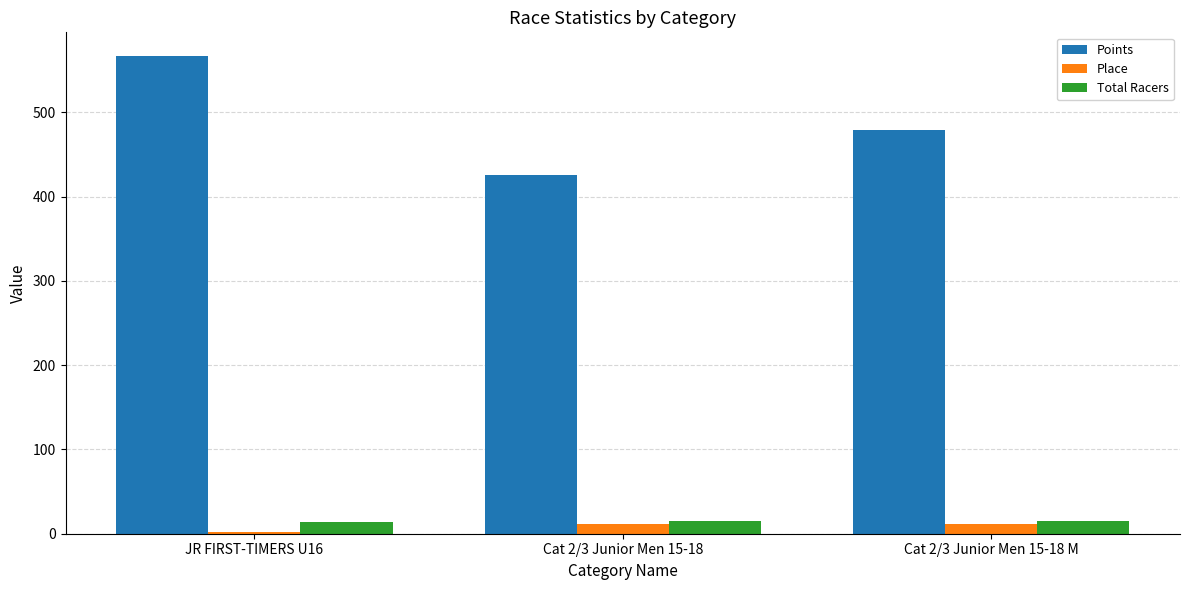

What is the sum of the Points values at Cat 2/3 Junior Men 15-18 and JR FIRST-TIMERS U16?

992.1